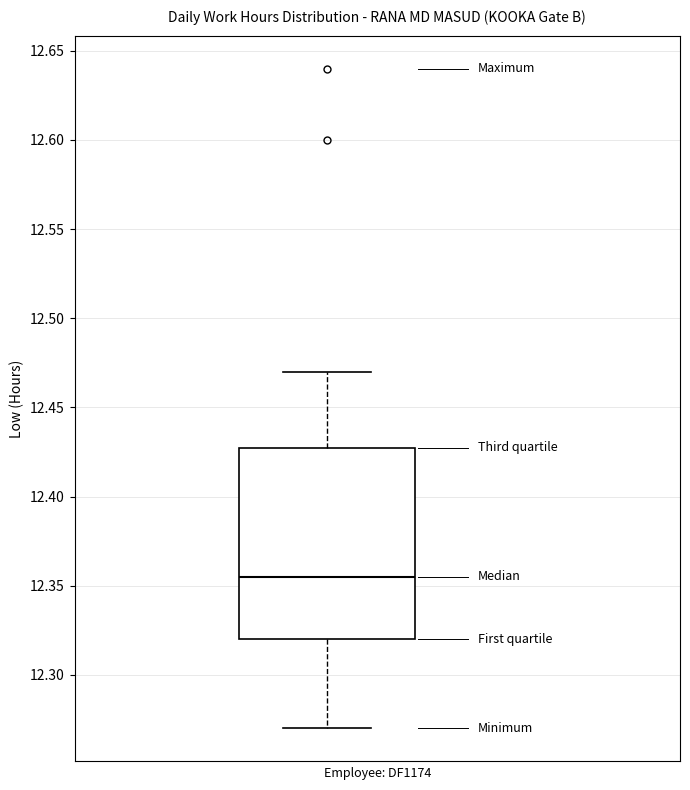

Transcribe this box plot: give where the median line is, the range the box spans, and where the two whiskers end, as read against the y-axis. The values are not printed on the chart, so give them approximately, as read against the axis.

median 12.355, box 12.320 to 12.430, whiskers 12.270 to 12.470